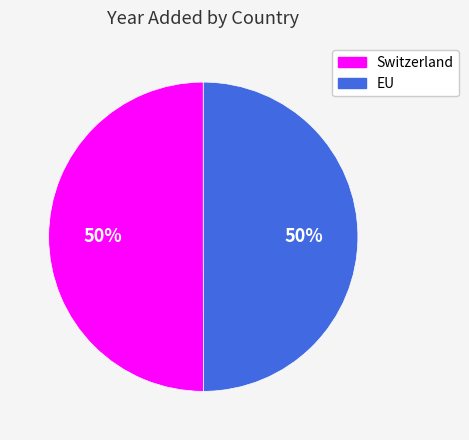

To the nearest percent, what is the average slice percentage?

50%